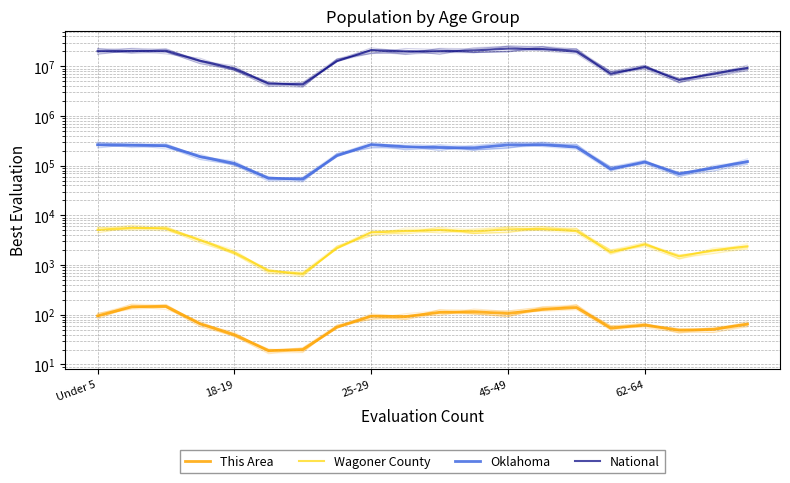

What is the greatest value displayed?

22708591